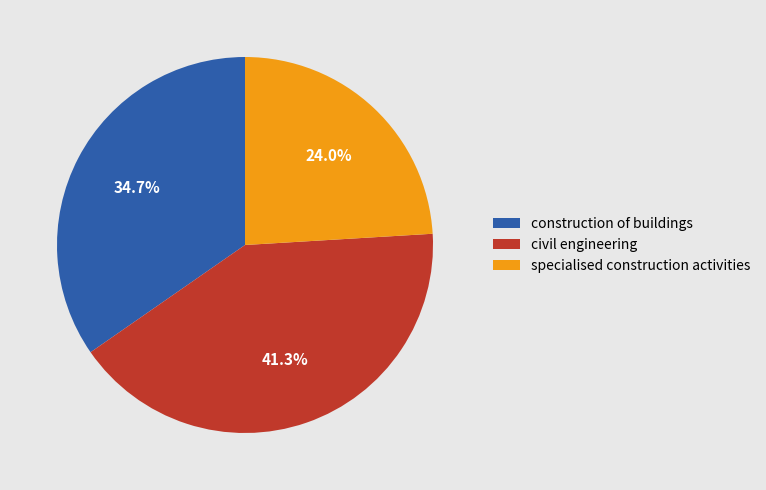

To the nearest percent, what is the difference between the construction of buildings and specialised construction activities slice percentages?

11%